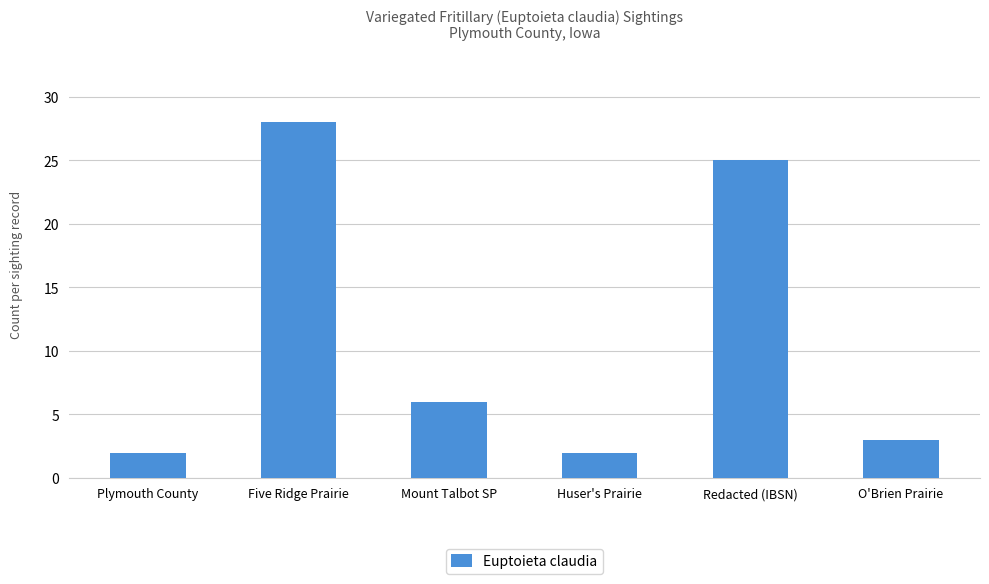

The chart shows a value of 10 at Redacted (IBSN). True or false?

False